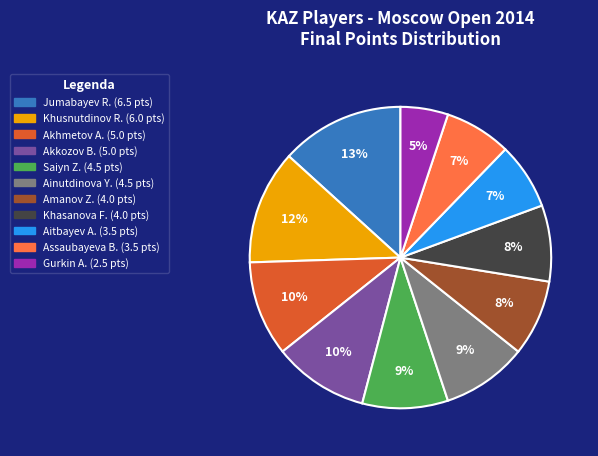

Is there a majority slice in this chart?

No